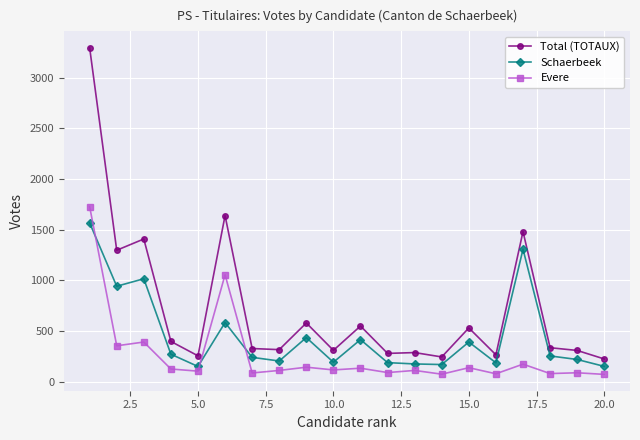

What is the average value of the Schaerbeek series?

454